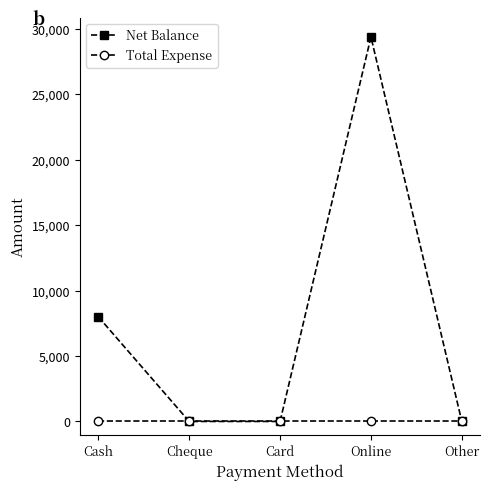

What is the greatest value displayed?

29400